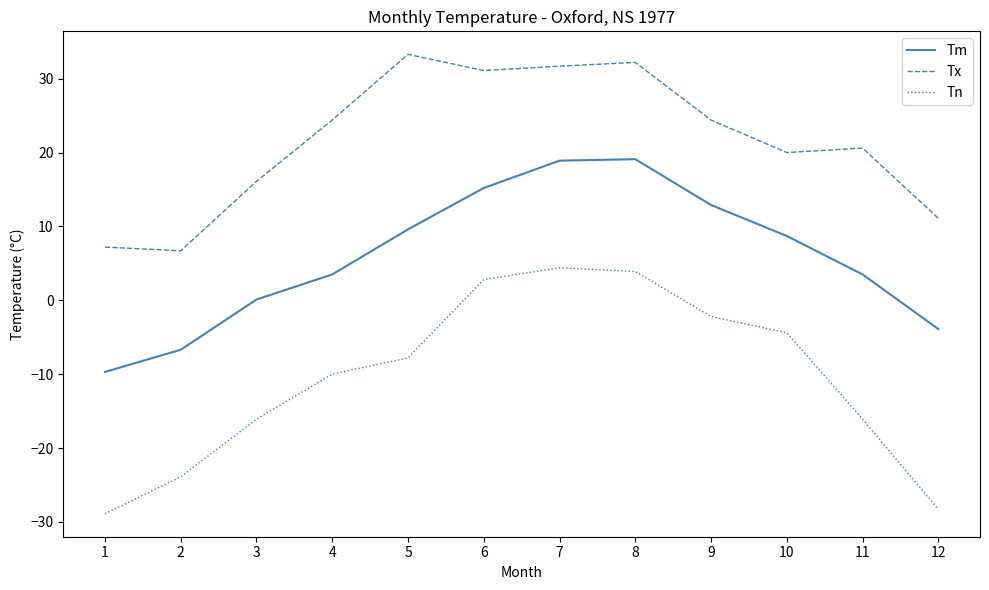

True or false: Tn and Tm cross at least once.

False